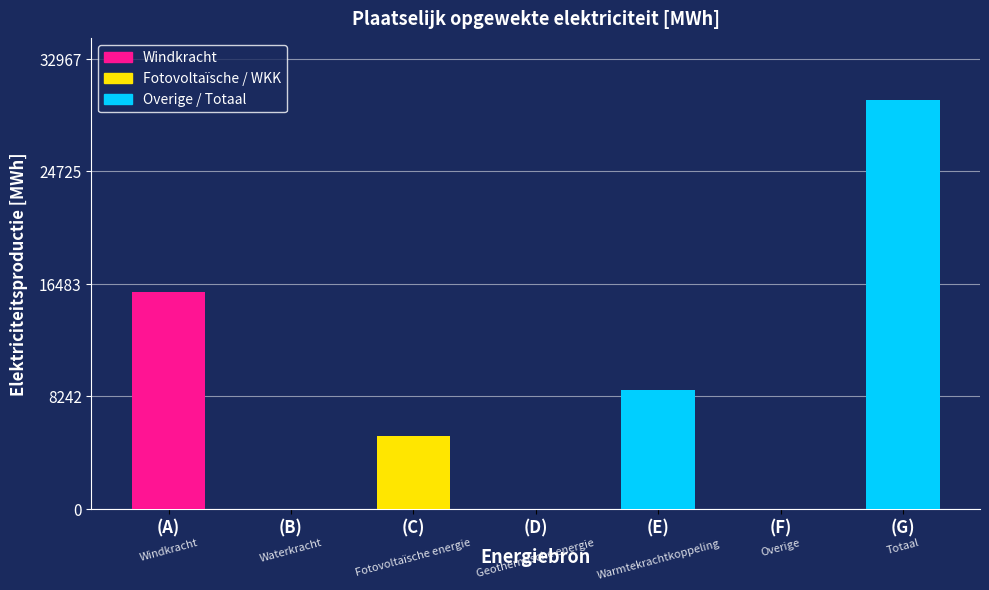

Which has a higher value, (C) or (B)?

(C)